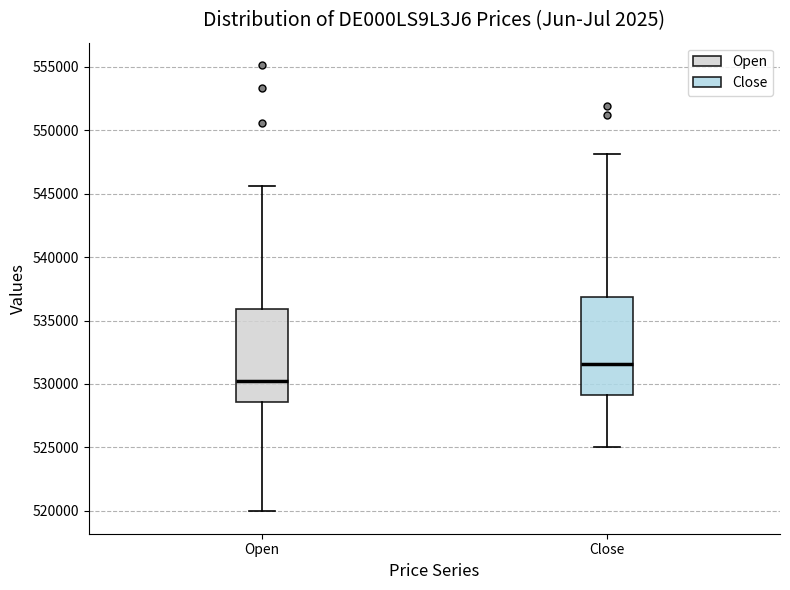

Reading left to right, read every box against the y-axis: the position of its median line, the range the box covers, and the ends of its whiskers. The values are not printed on the chart, so give them approximately, as read against the axis.

Open: median 530000, box 528500 to 536000, whiskers 520000 to 545500
Close: median 531500, box 529000 to 537000, whiskers 525000 to 548000